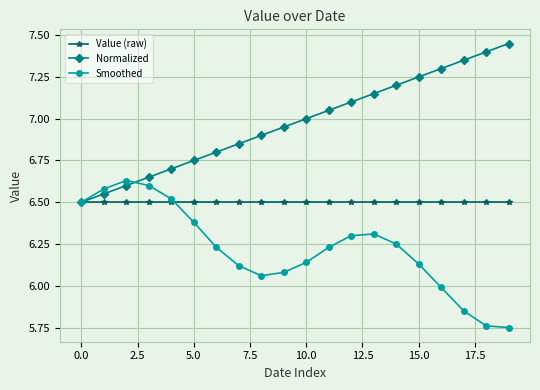

True or false: Normalized has more than 1 points higher than both neighbors.

False